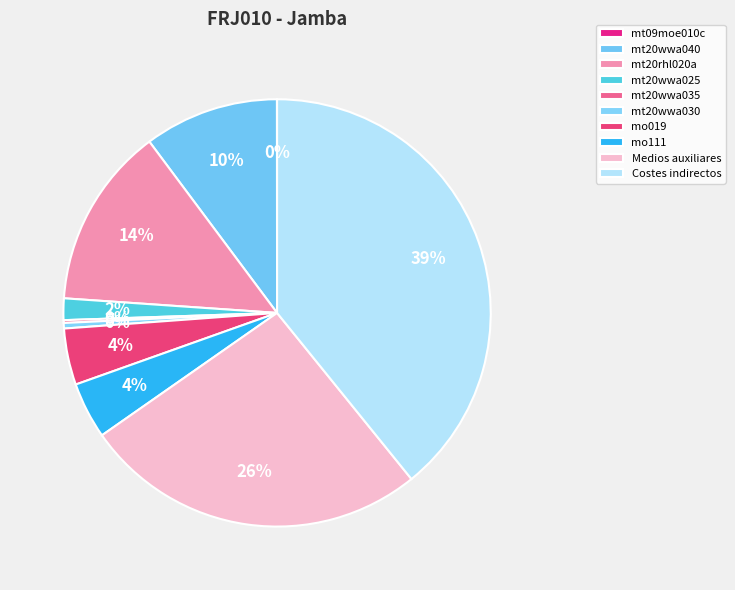

Is it true that mt20wwa040 is 1% of the pie?

False